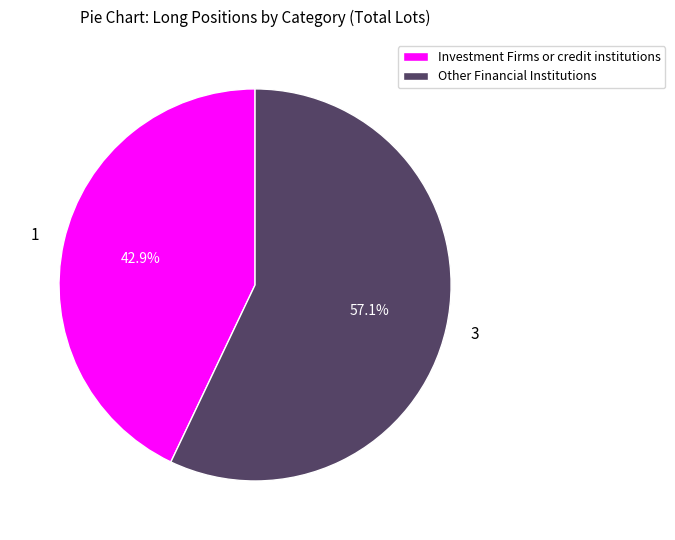

To the nearest percent, what is the difference between the largest and smallest slice percentages?

14%